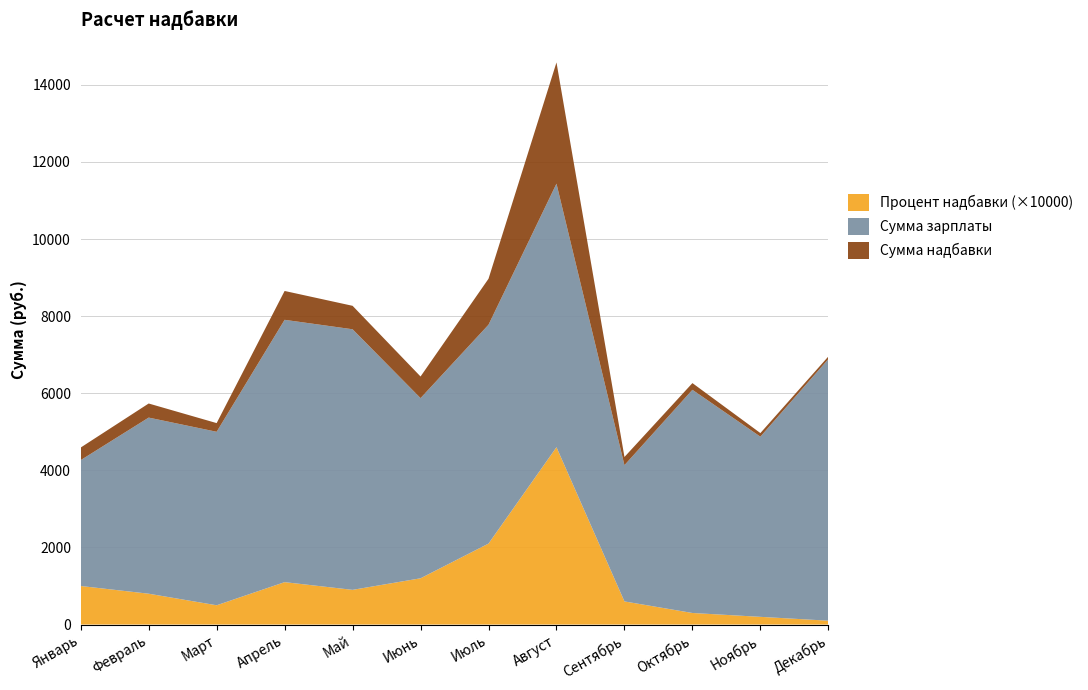

Reading left to right, what are all the values shown in this chart?

Процент надбавки: 0.1	0.1	0.1	0.1	0.1	0.1	0.2	0.5	0.1	0.0	0.0	0.0
Сумма зарплаты: 3265.0	4568.0	4500.0	6804.0	6759.0	4673.0	5677.0	6836.0	3534.0	5789.0	4673.0	6785.0
Сумма надбавки: 326.5	365.4	225.0	748.4	608.3	560.8	1192.2	3144.6	212.0	173.7	93.5	67.8